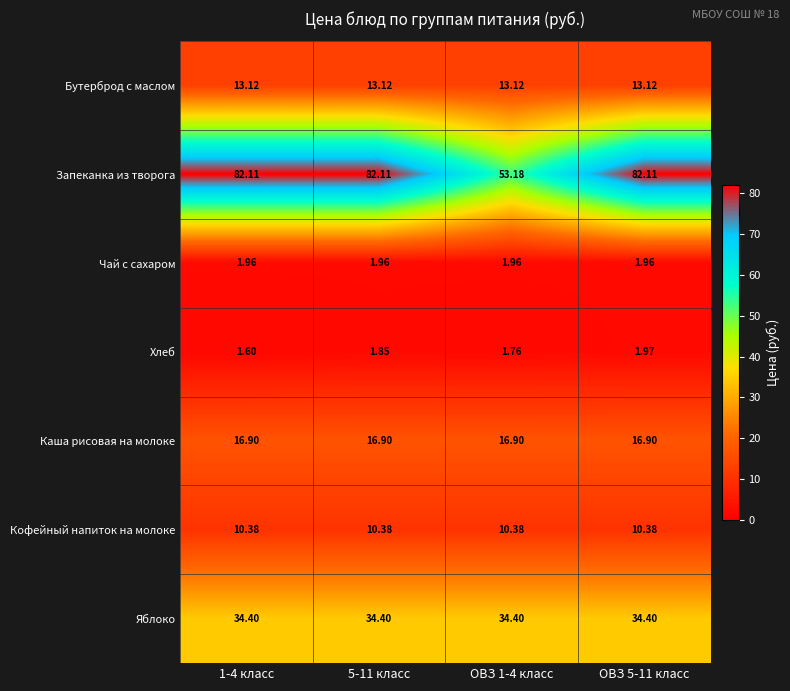

At which category is the sum across all series the highest?

ОВЗ 5-11 класс